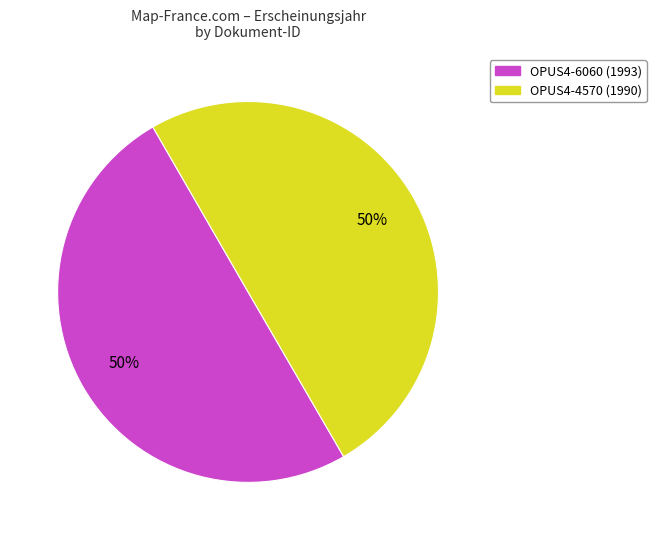

Count the number of slices in the pie.

2